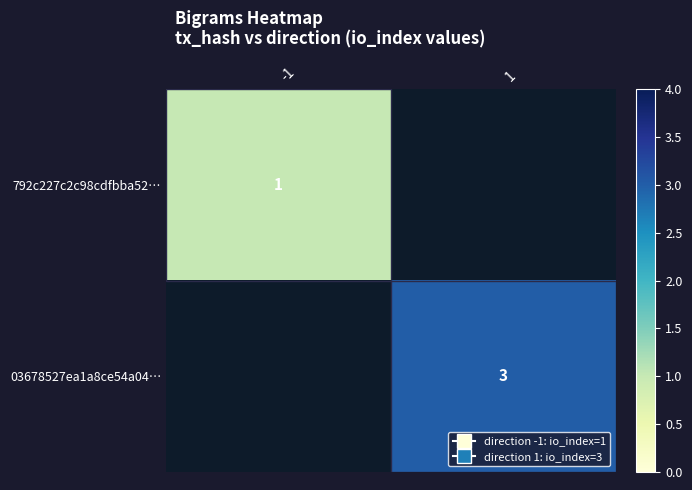

The value of 03678527ea1a8ce54a04… at 1 is 3. True or false?

True